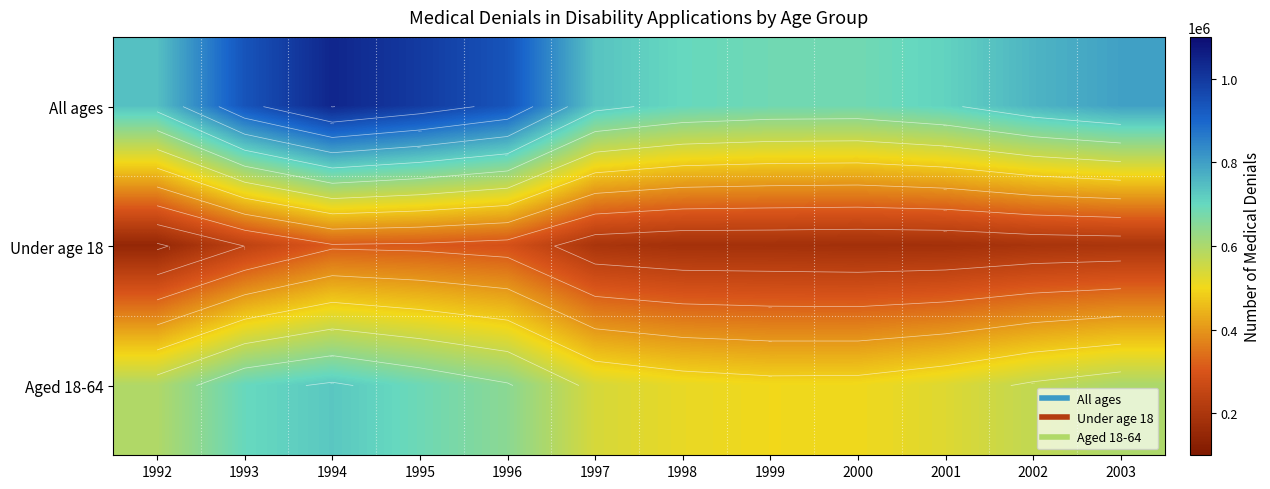

Which has a higher value, 2001 or 1999?

2001